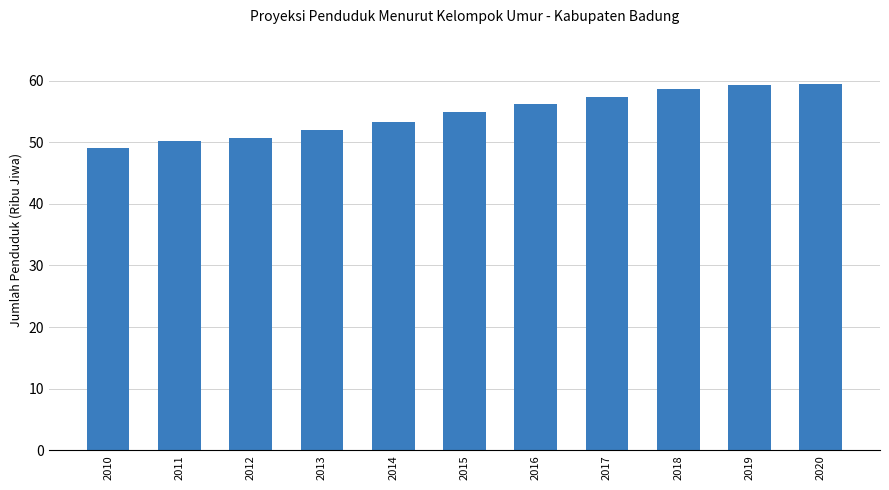

How many series are shown in this chart?

1